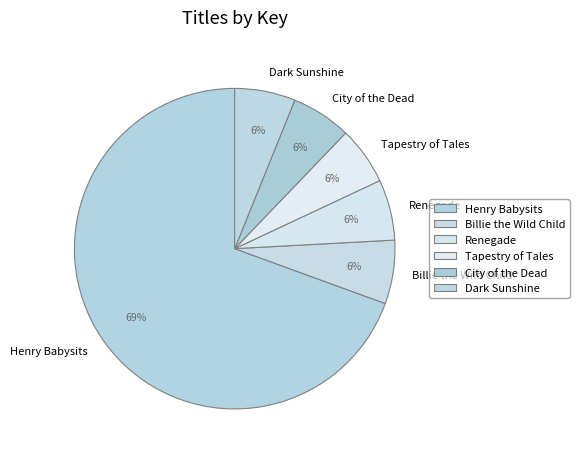

True or false: Billie the Wild Child accounts for 12% of the total.

False